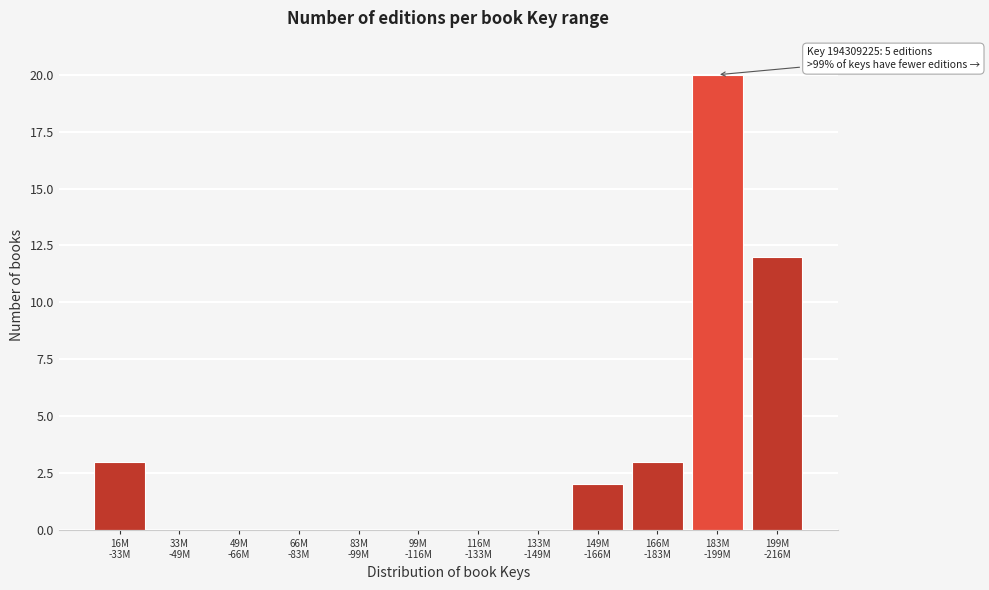

What is the sum of all values?

40